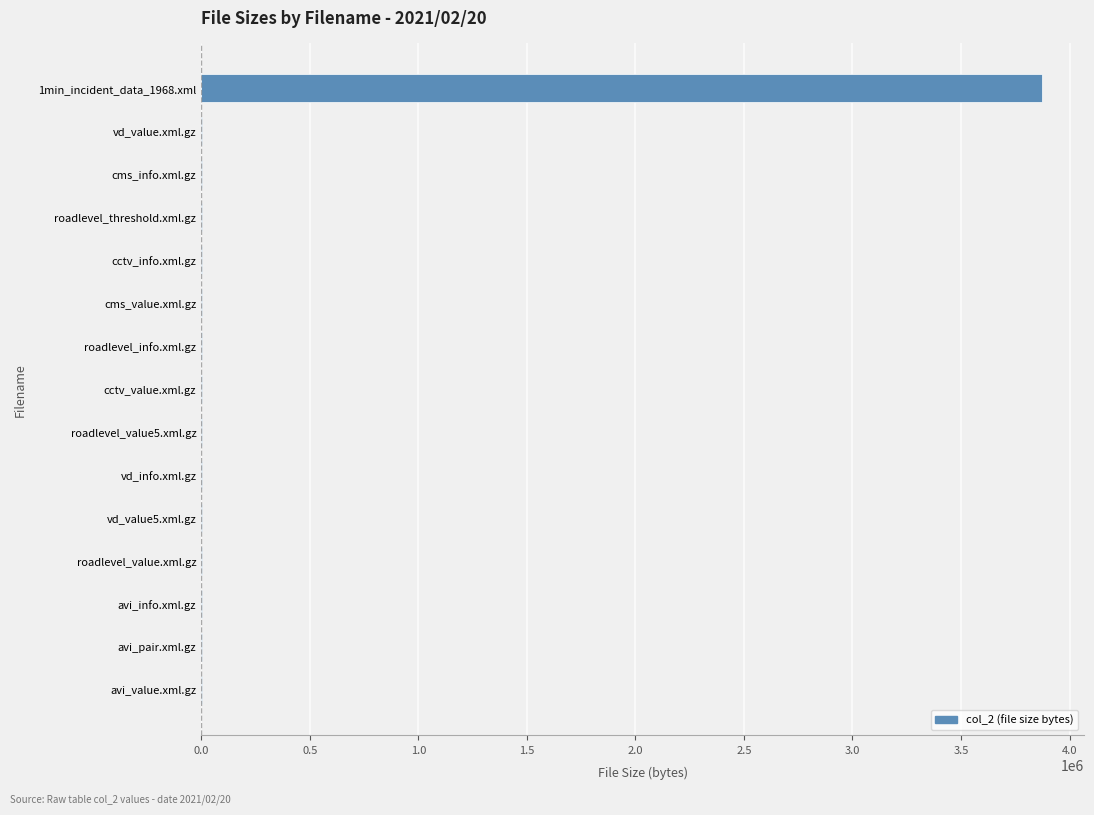

Which label corresponds to the largest value in the chart?

1min_incident_data_1968.xml